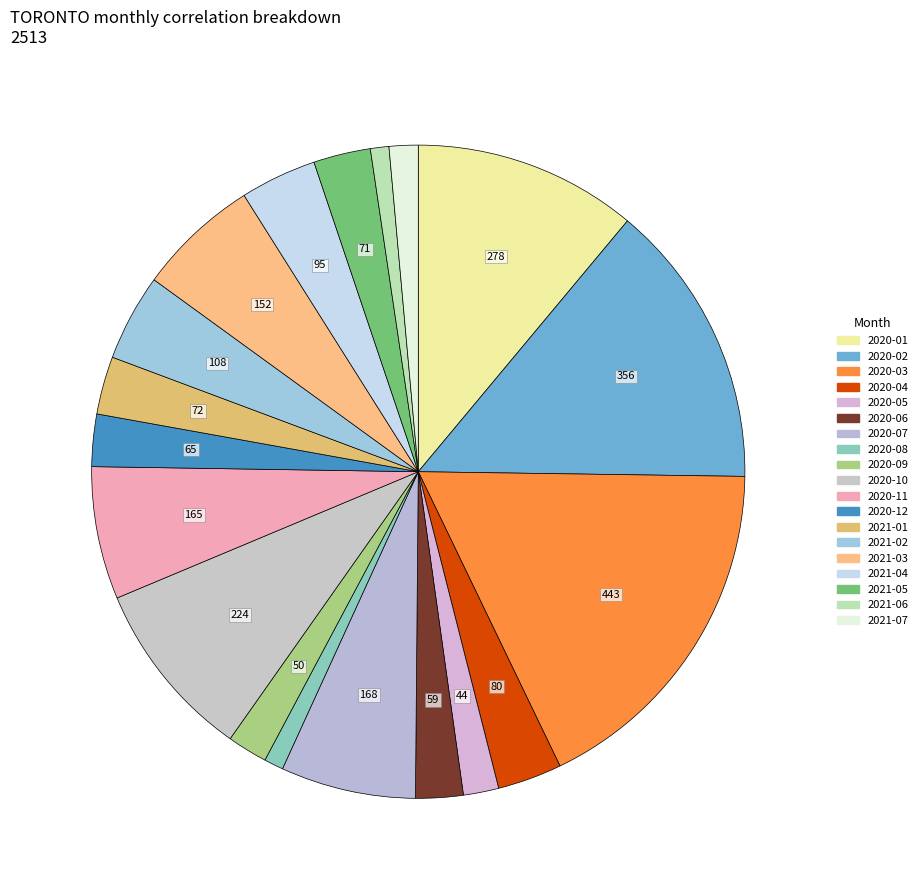

The 2021-02 slice represents 4% of the pie. True or false?

True